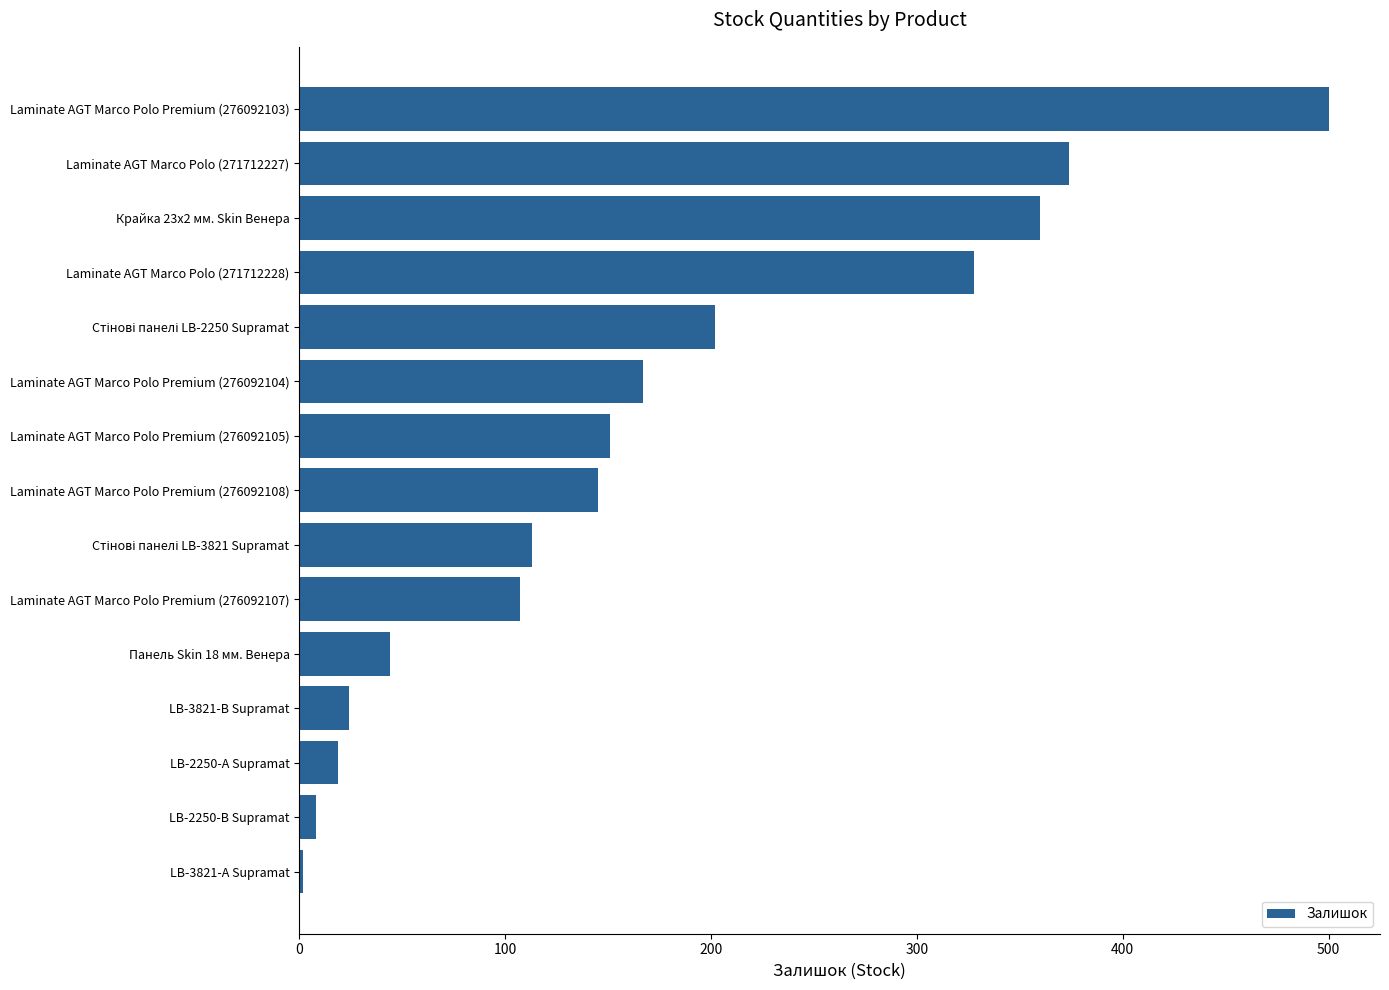

Between Laminate AGT Marco Polo Premium (276092105) and Laminate AGT Marco Polo Premium (276092107), which is larger?

Laminate AGT Marco Polo Premium (276092105)